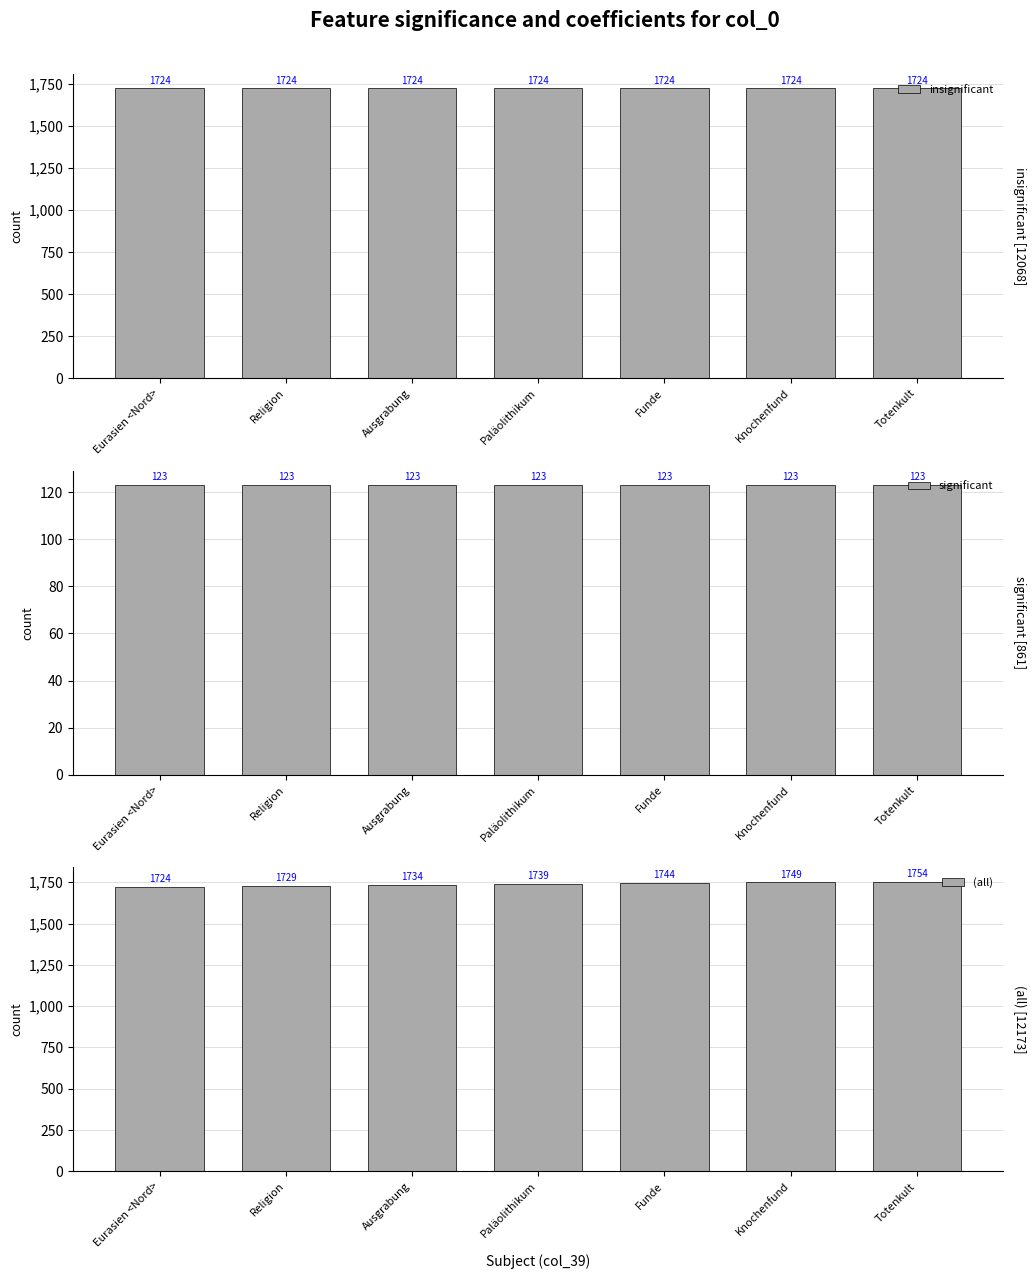

At how many categories does at least one series exceed 660?

7